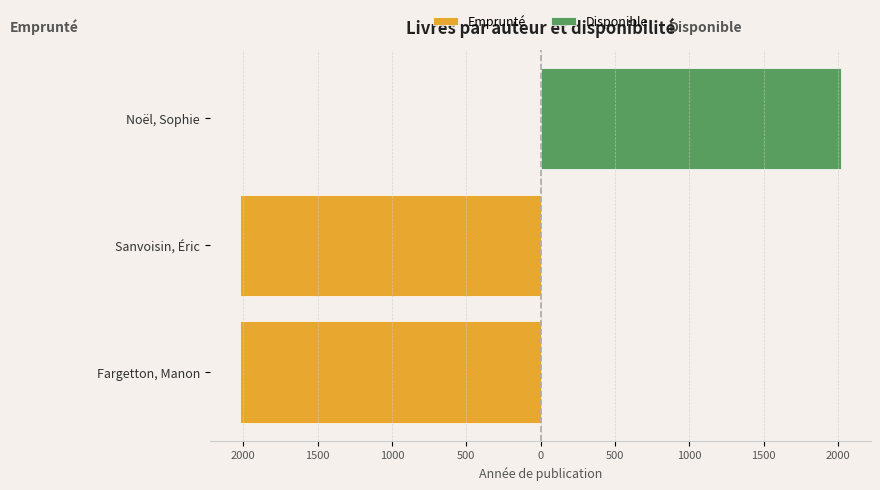

Are the bars grouped side by side (vs. stacked)?

No